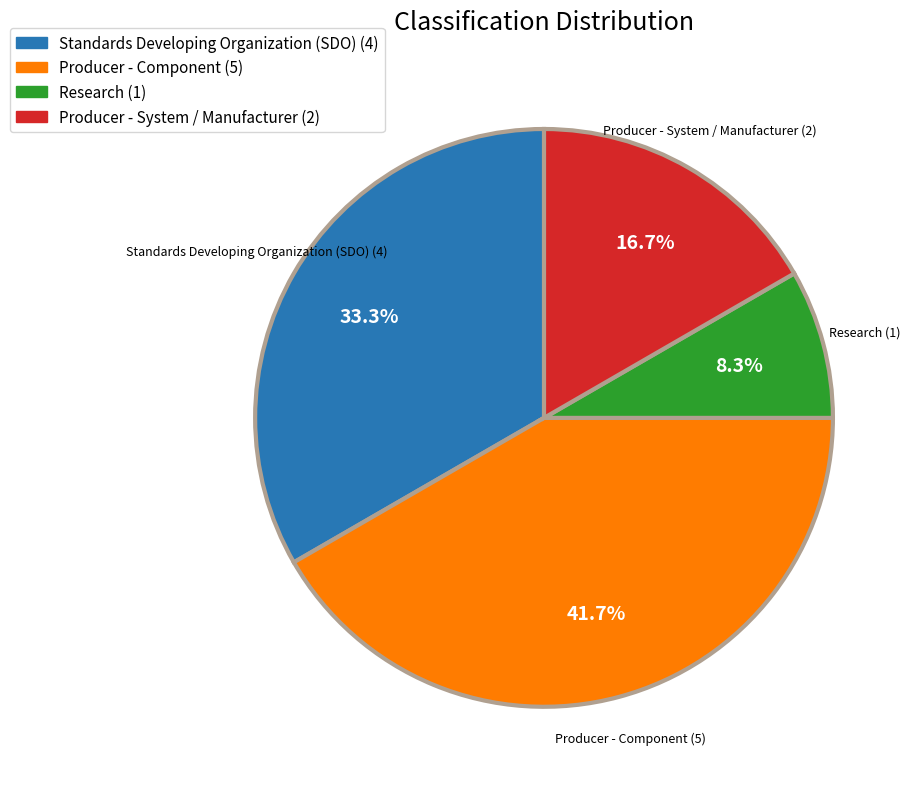

Is it true that Research is 2% of the pie?

False